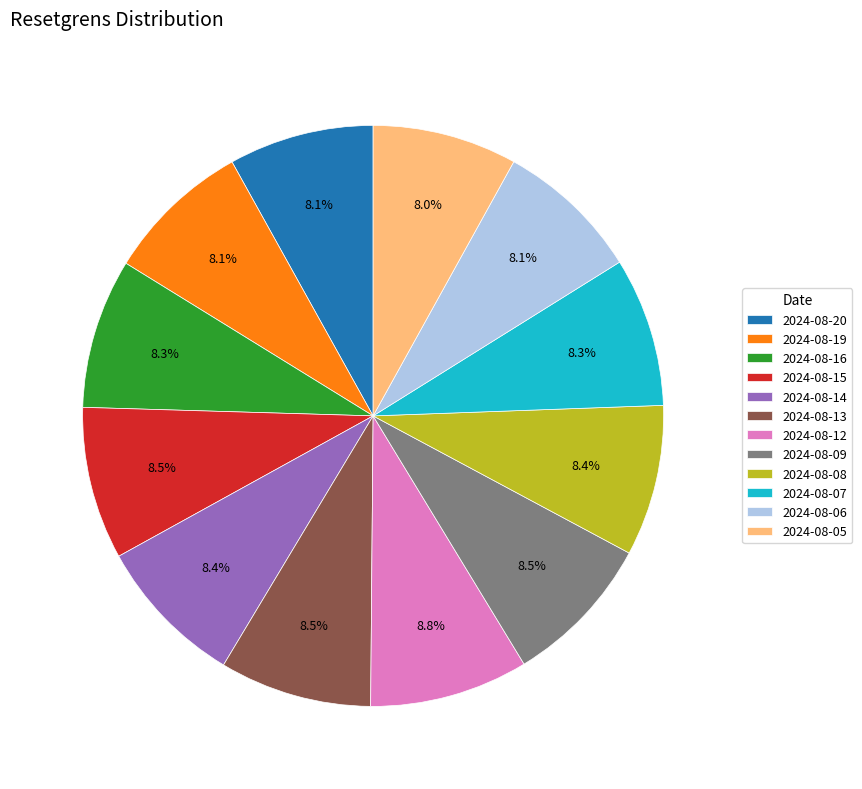

What portion of the pie excludes 2024-08-14?

91.6%